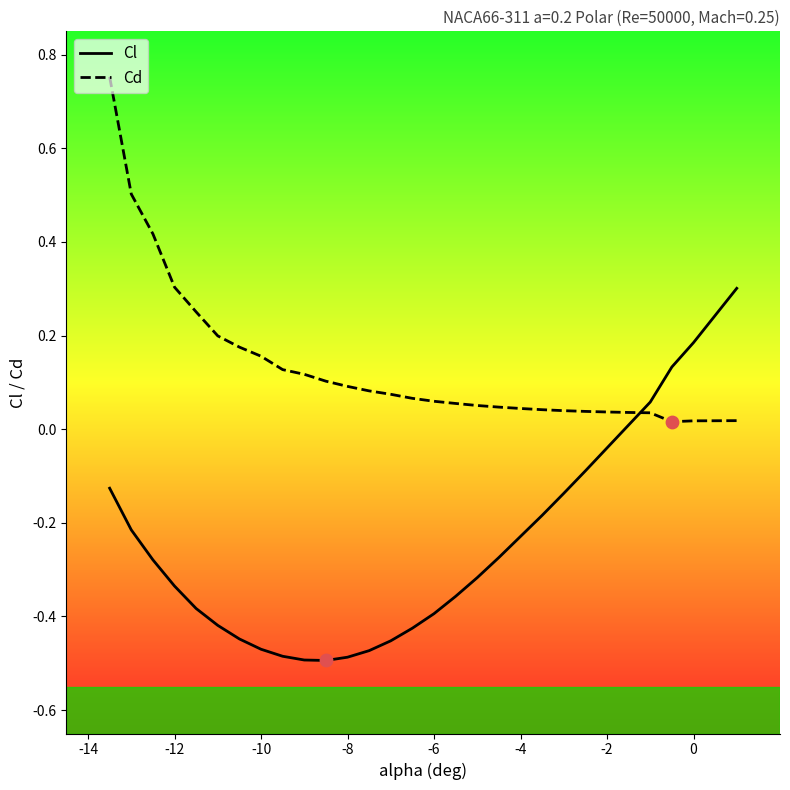

Which series has the largest total across all categories?

Cd